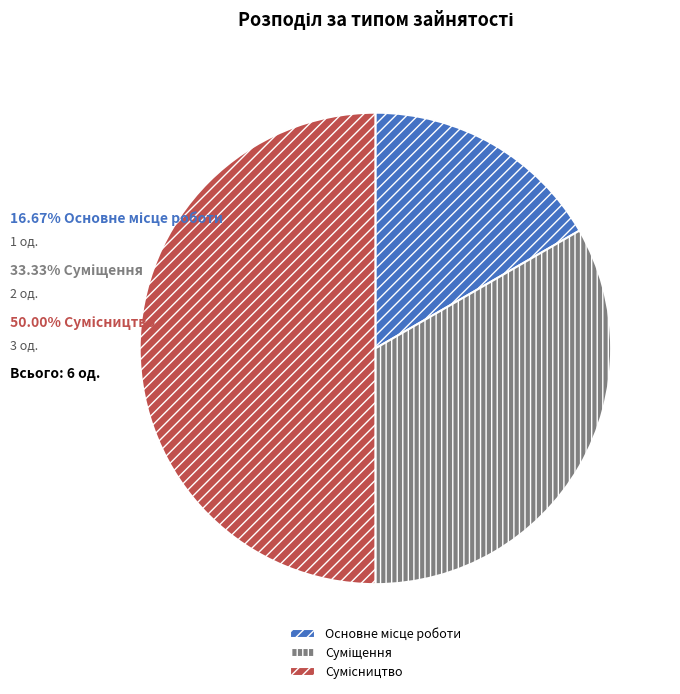

To the nearest percent, what is the average slice percentage?

33%